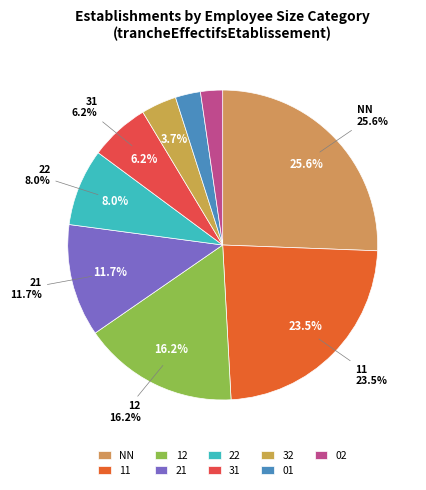

What is the change in value from 21 to 02?

-115